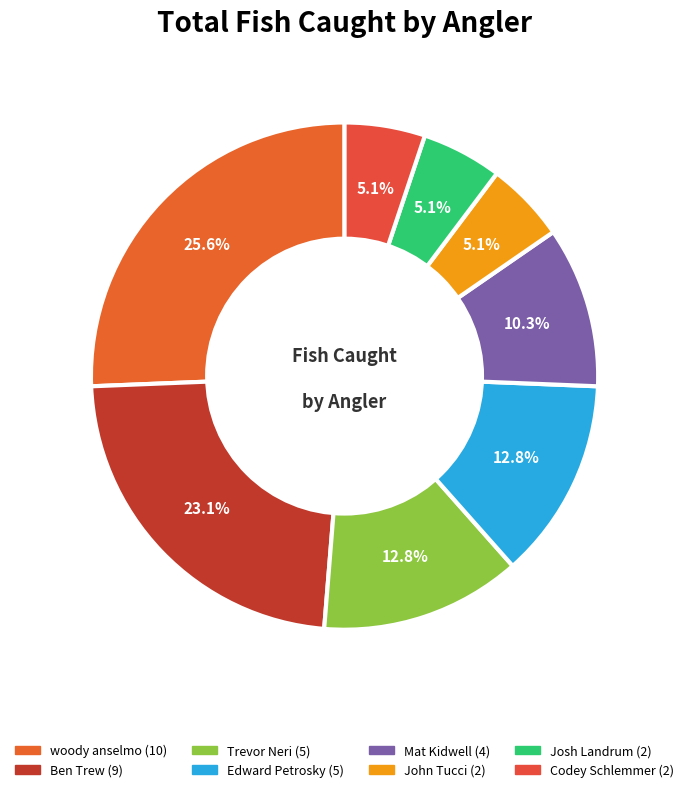

To the nearest percent, what is the difference between the largest and smallest slice percentages?

21%